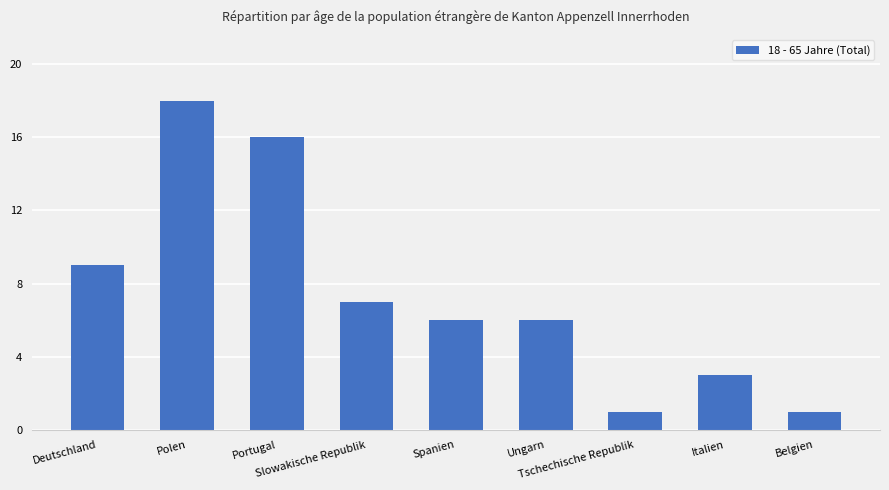

What is the value of the 8th bar from the left?

3